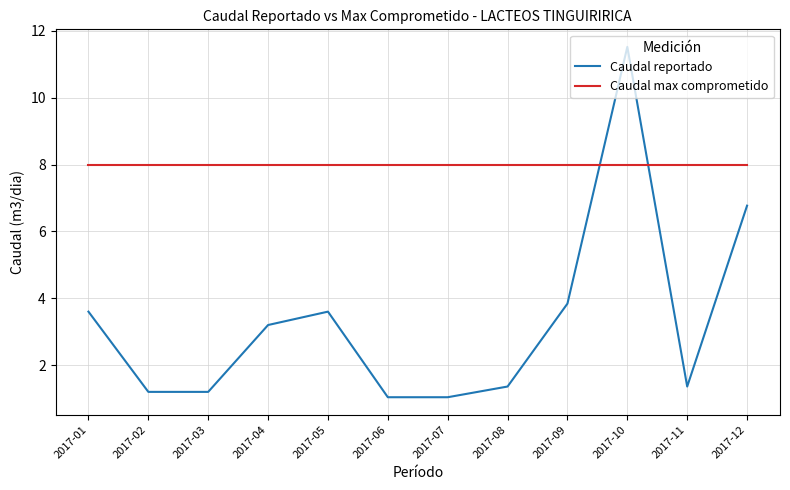

Between which two adjacent categories do Caudal reportado and Caudal max comprometido first intersect?

2017-09 and 2017-10